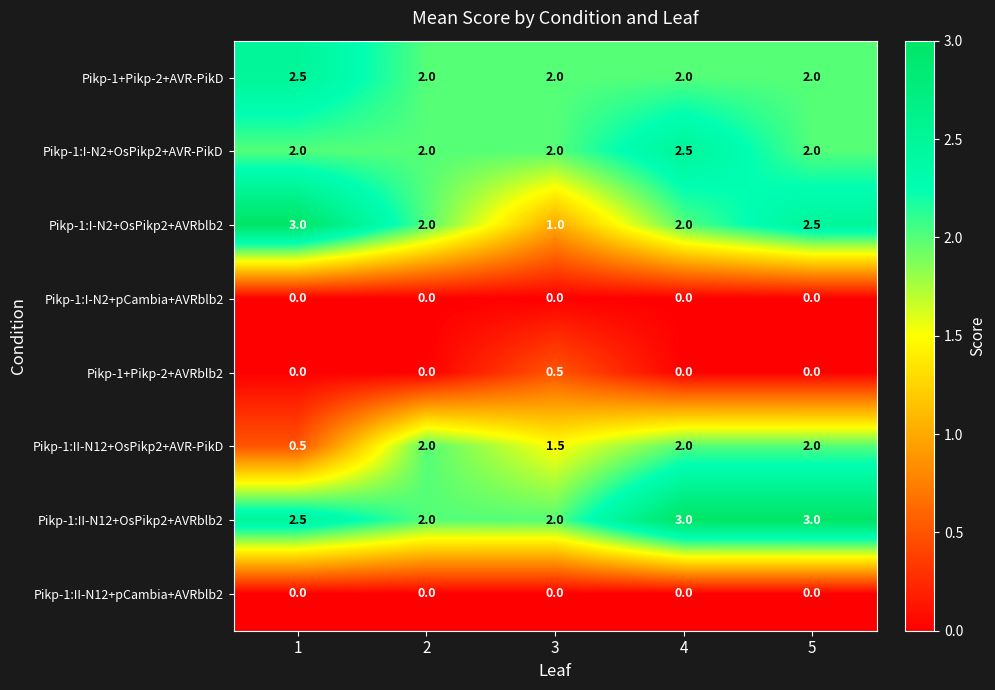

What is the highest value of the Pikp-1:II-N12+OsPikp2+AVR-PikD series?

2.0